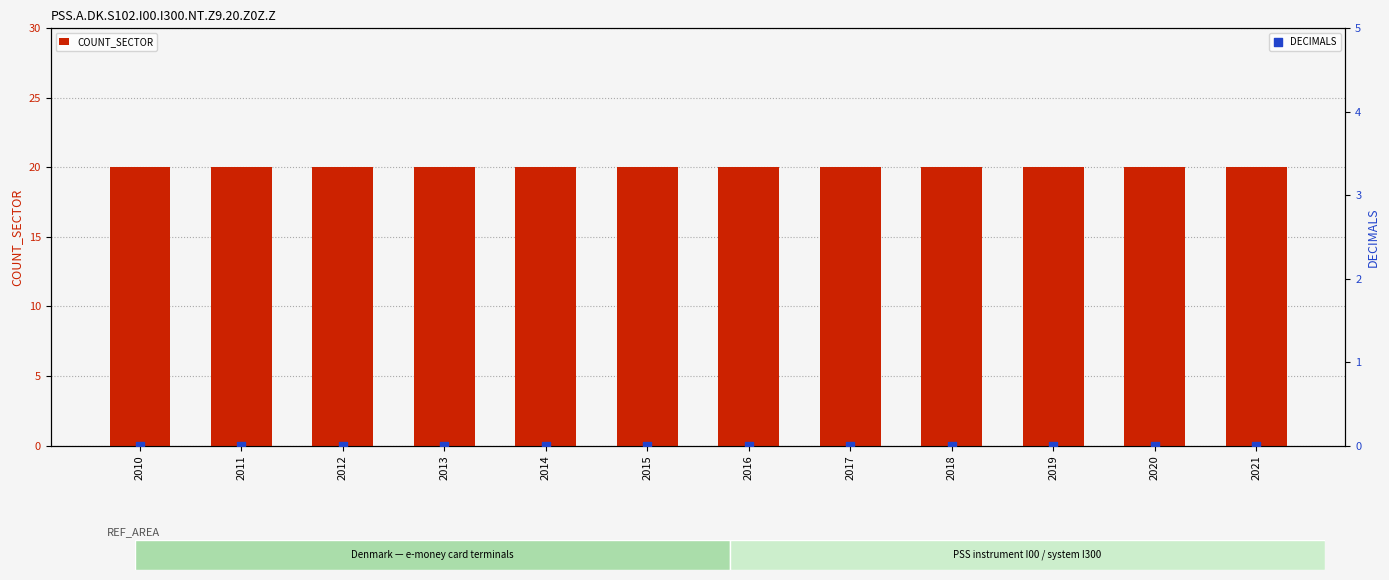

Which series has the largest total across all categories?

COUNT_SECTOR